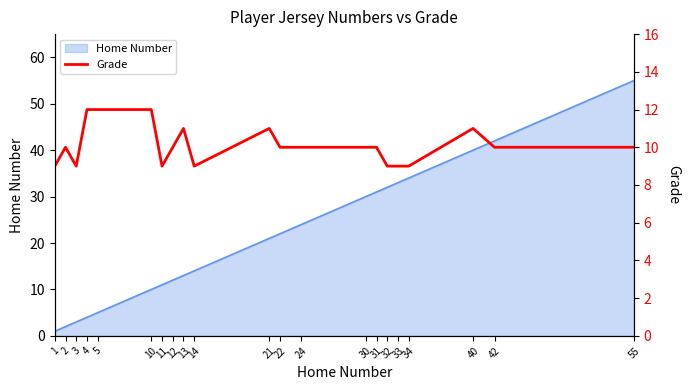

What is the average value?

10